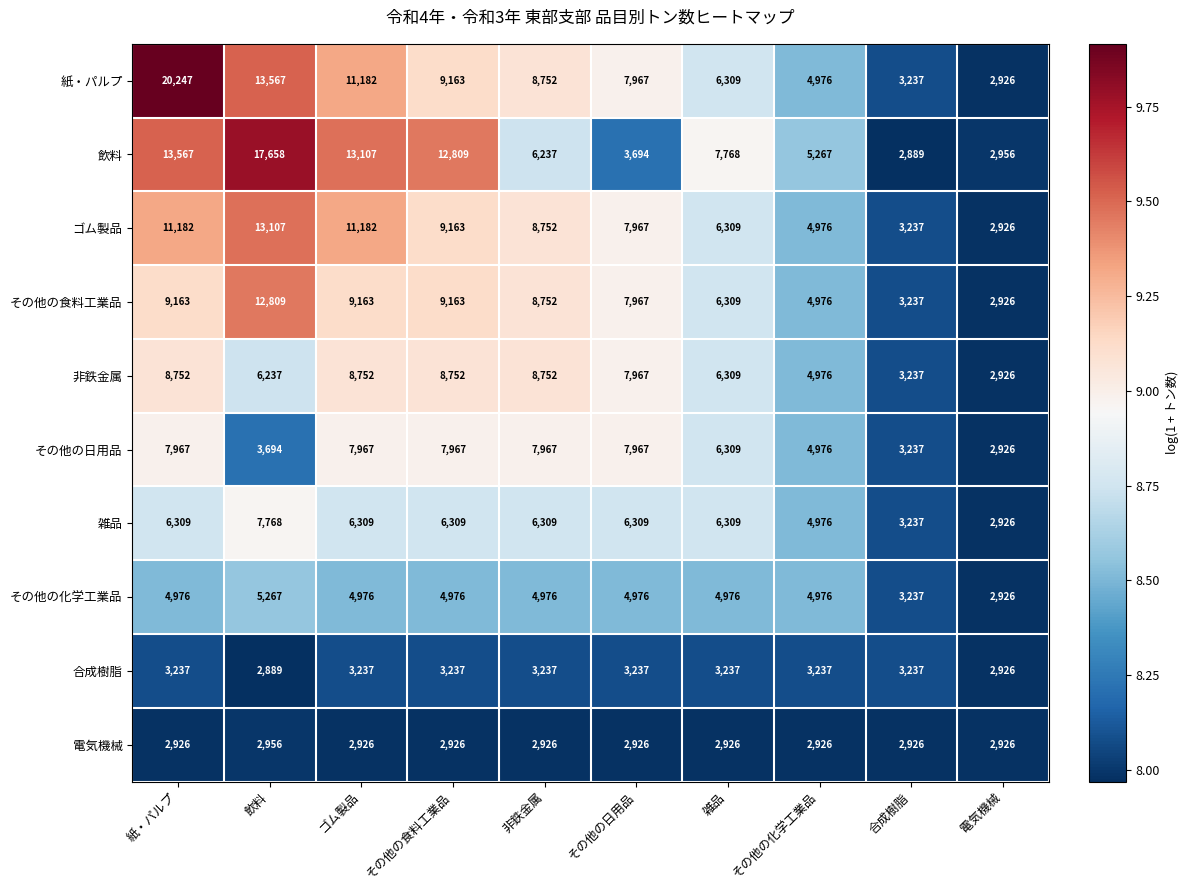

What is the greatest value displayed?

20247